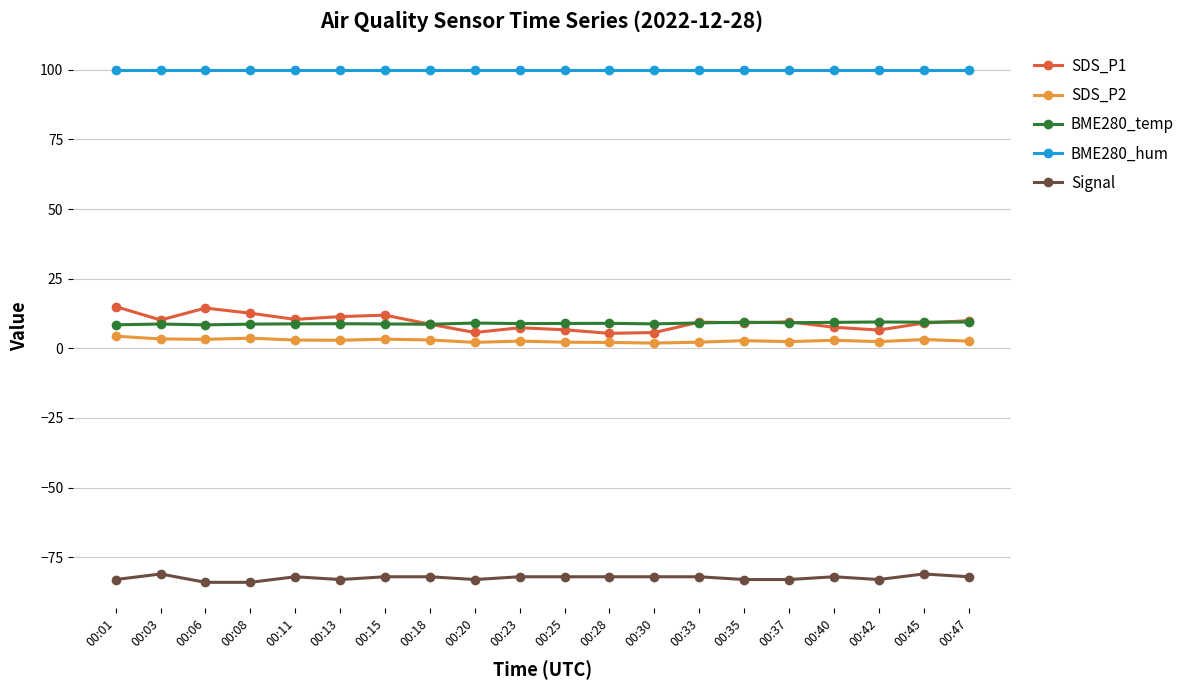

What is the value of the Signal point at the 13th from the left?

-82.0